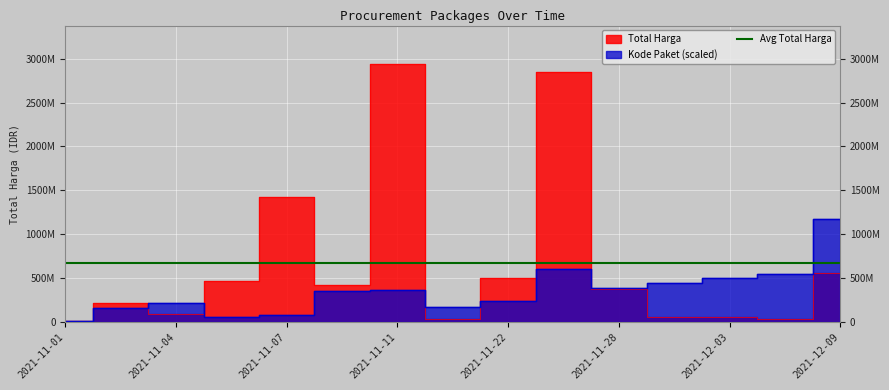

What is the total value across all series at 2021-11-22?

729365984.1